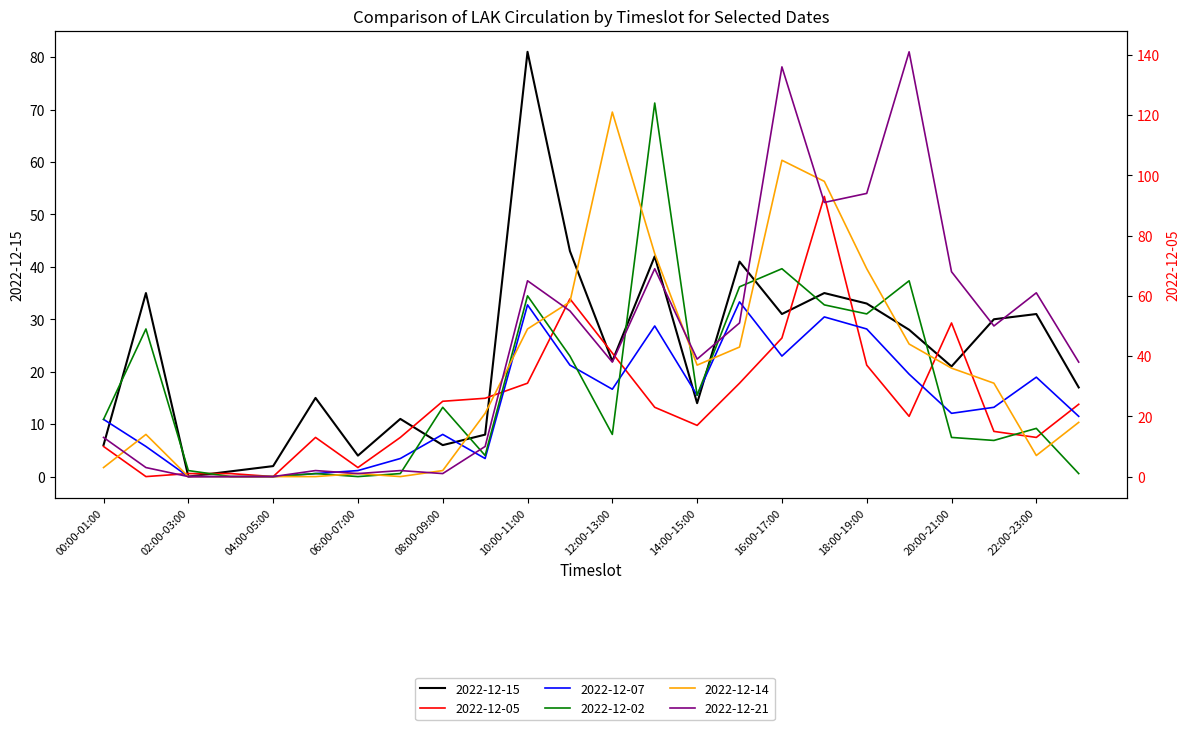

Reading left to right, transcribe all the data shown in this chart.

2022-12-15: 6	35	0	1	2	15	4	11	6	8	81	43	22	42	14	41	31	35	33	28	21	30	31	17
2022-12-05: 10	0	1	1	0	13	3	13	25	26	31	59	41	23	17	31	46	93	37	20	51	15	13	24
2022-12-07: 19	10	0	0	0	1	2	6	14	6	57	37	29	50	27	58	40	53	49	34	21	23	33	20
2022-12-02: 19	49	2	0	0	1	0	1	23	7	60	40	14	124	27	63	69	57	54	65	13	12	16	1
2022-12-14: 3	14	0	0	0	0	1	0	2	21	49	58	121	74	37	43	105	98	69	44	36	31	7	18
2022-12-21: 13	3	0	0	0	2	1	2	1	10	65	55	38	69	39	51	136	91	94	141	68	50	61	38